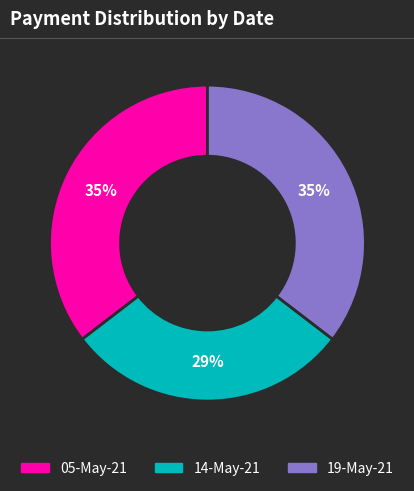

What percentage is the 05-May-21 slice, to the nearest percent?

35%